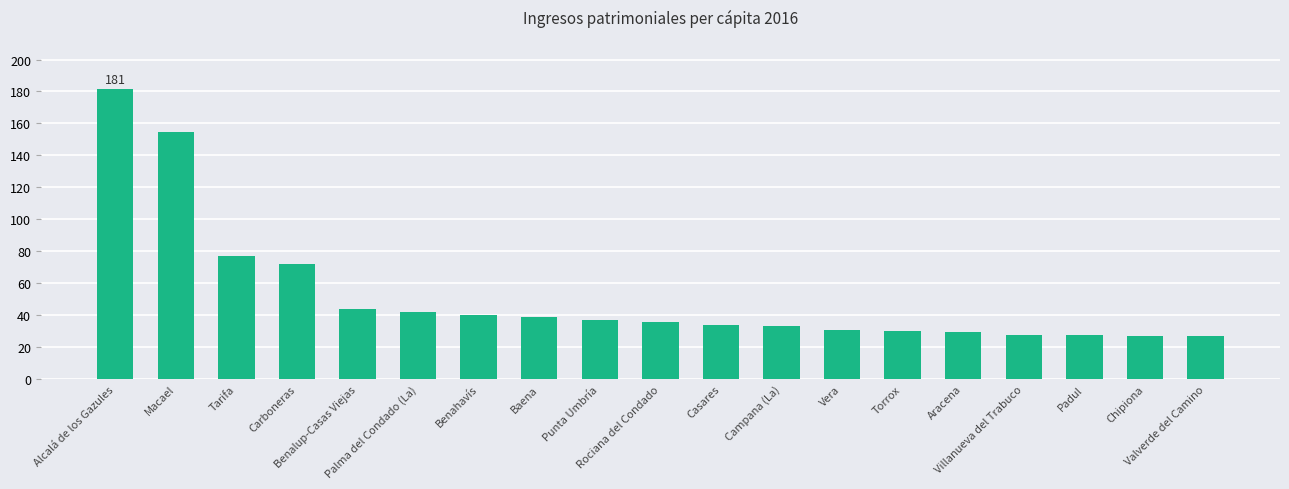

What is the label of the 10th bar from the left?

Rociana del Condado